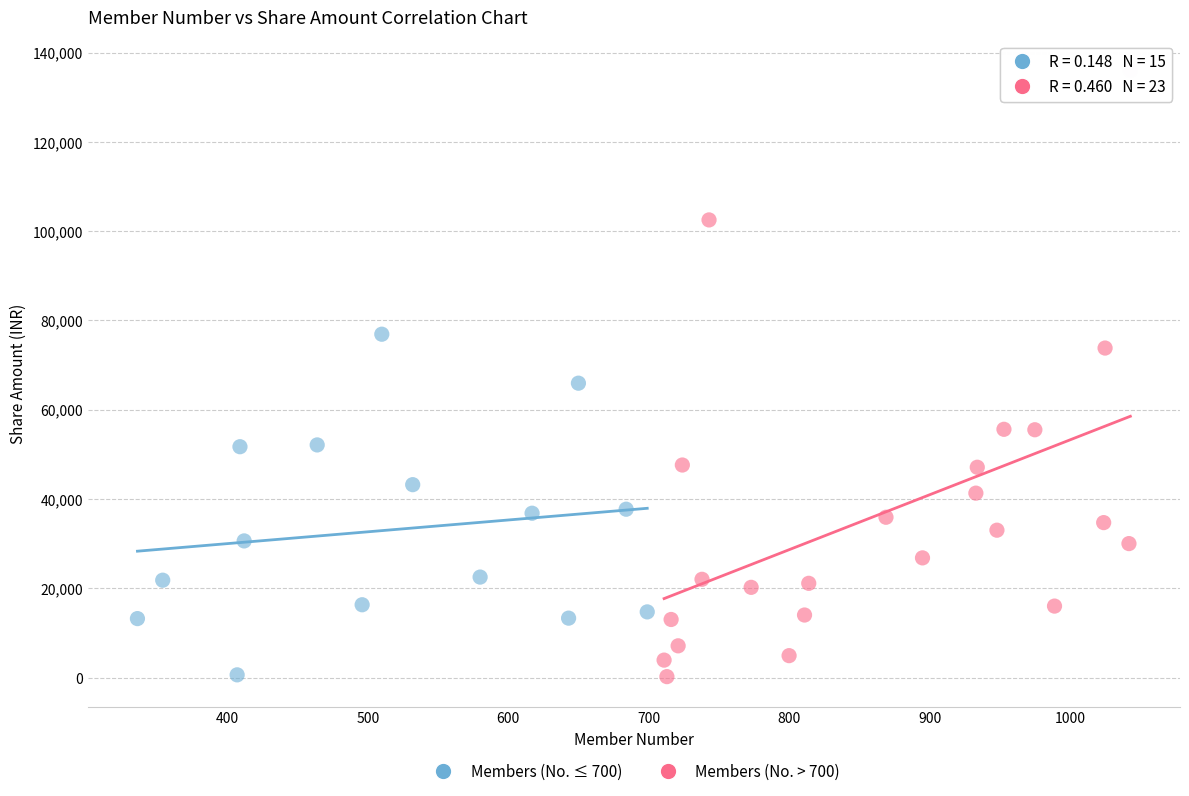

What are all the series names shown in the legend?

Members (No. ≤ 700), Members (No. > 700)